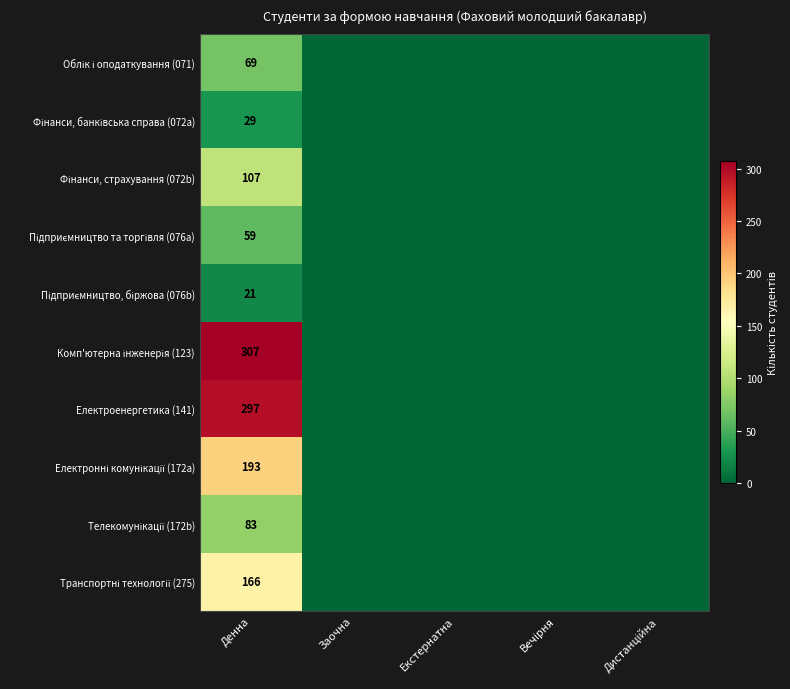

At which label does Електронні комунікації (172a) reach its peak?

Денна